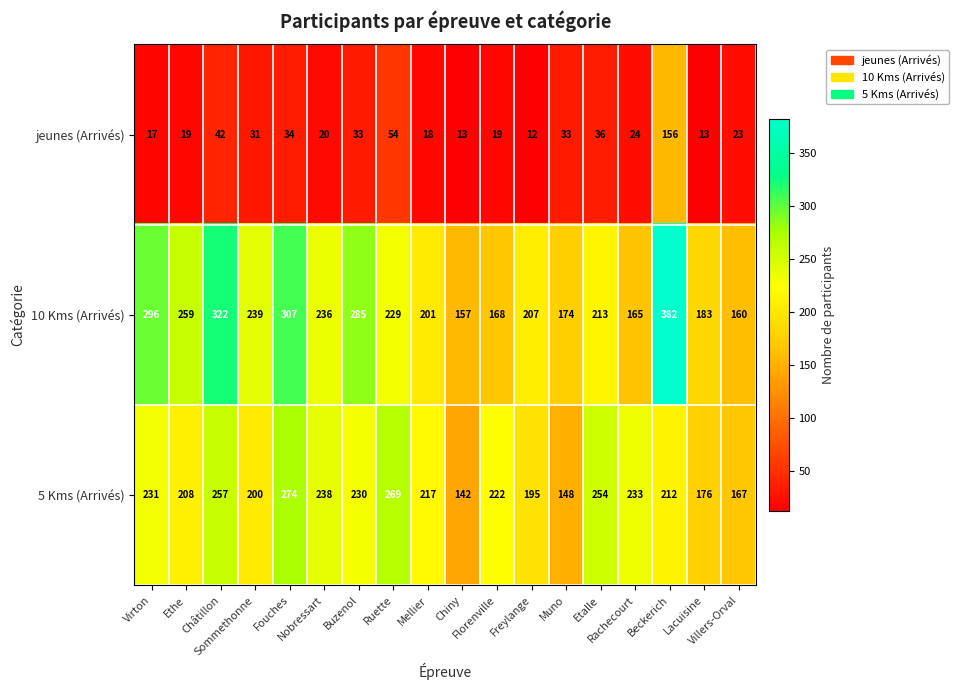

What is the difference between the maximum and minimum values in the jeunes (Arrivés) series?

144